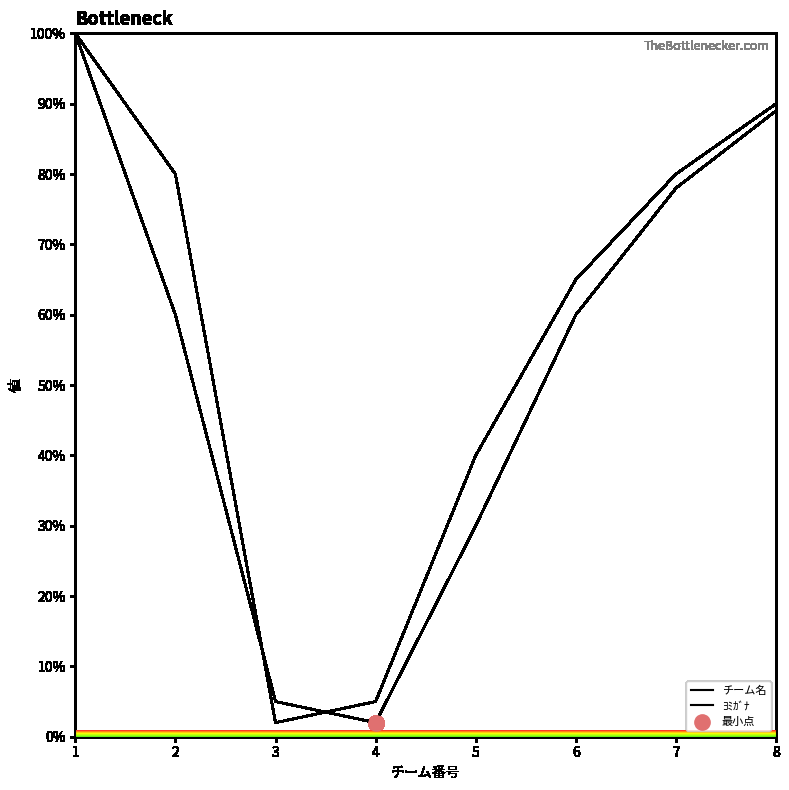

Which series has the largest total across all categories?

ﾖﾐｶﾞﾅ